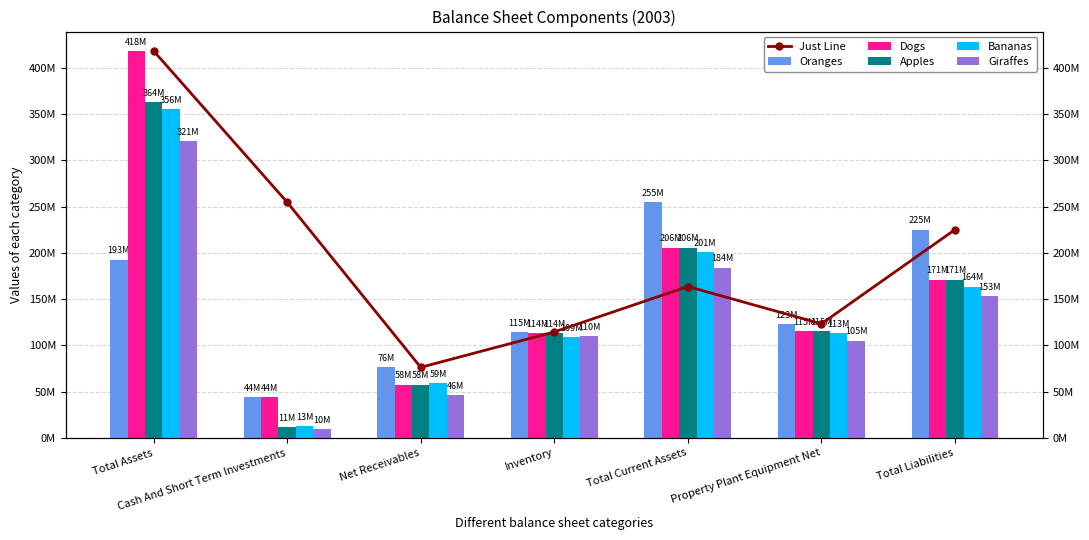

Which series has the largest total across all categories?

Just Line